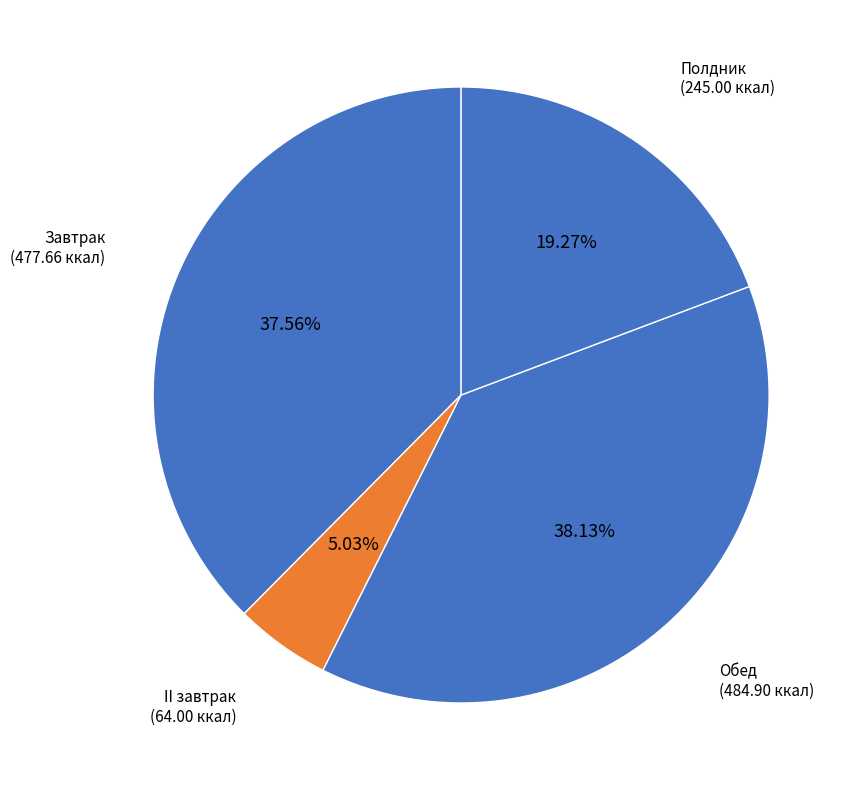

Count the number of slices in the pie.

4